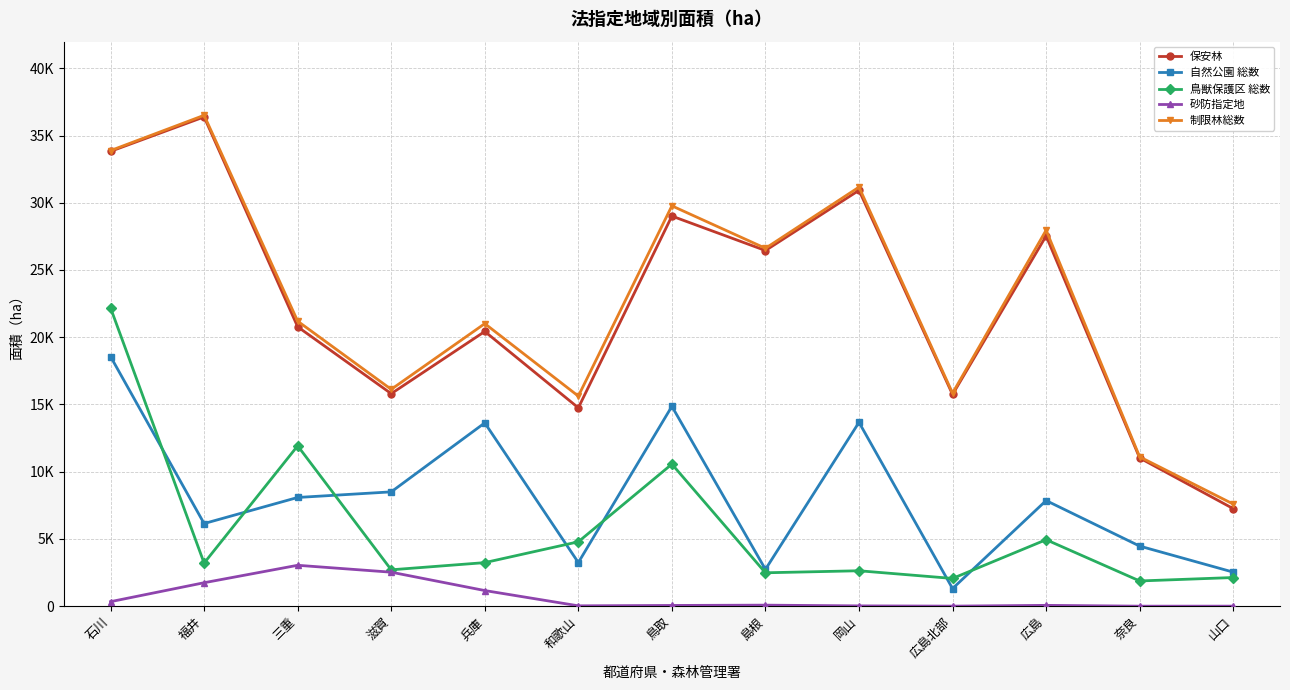

Does the chart display data point markers on the line(s)?

Yes